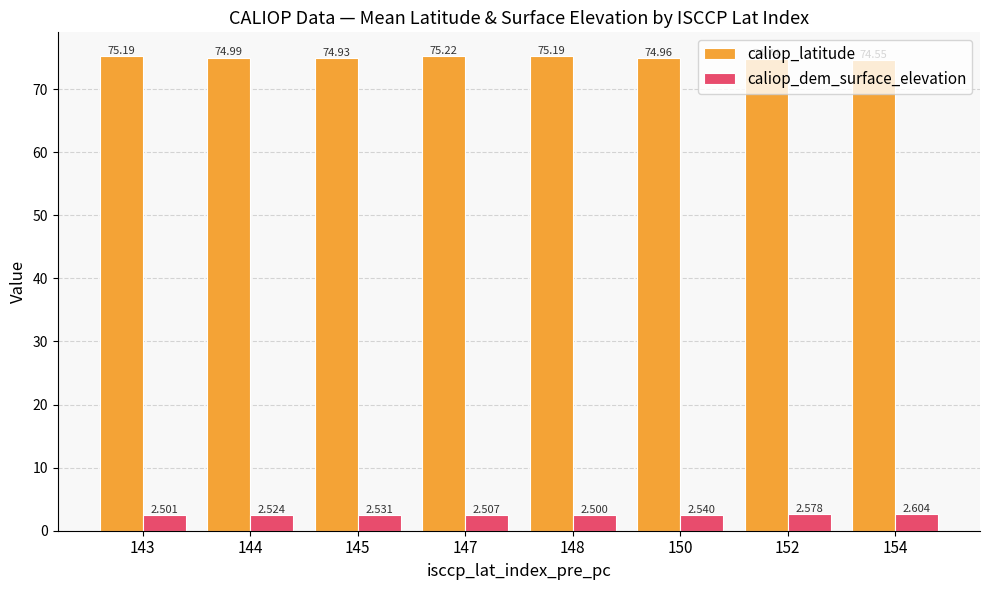

Rank the categories by caliop_dem_surface_elevation value from lowest to highest.

148, 143, 147, 144, 145, 150, 152, 154